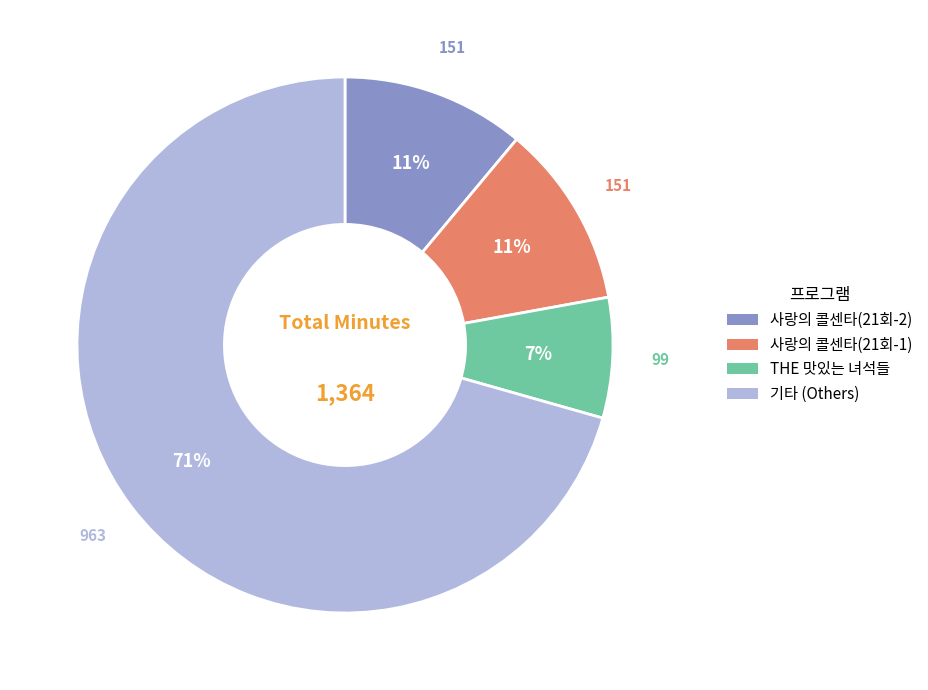

To the nearest percent, what is the average slice percentage?

25%